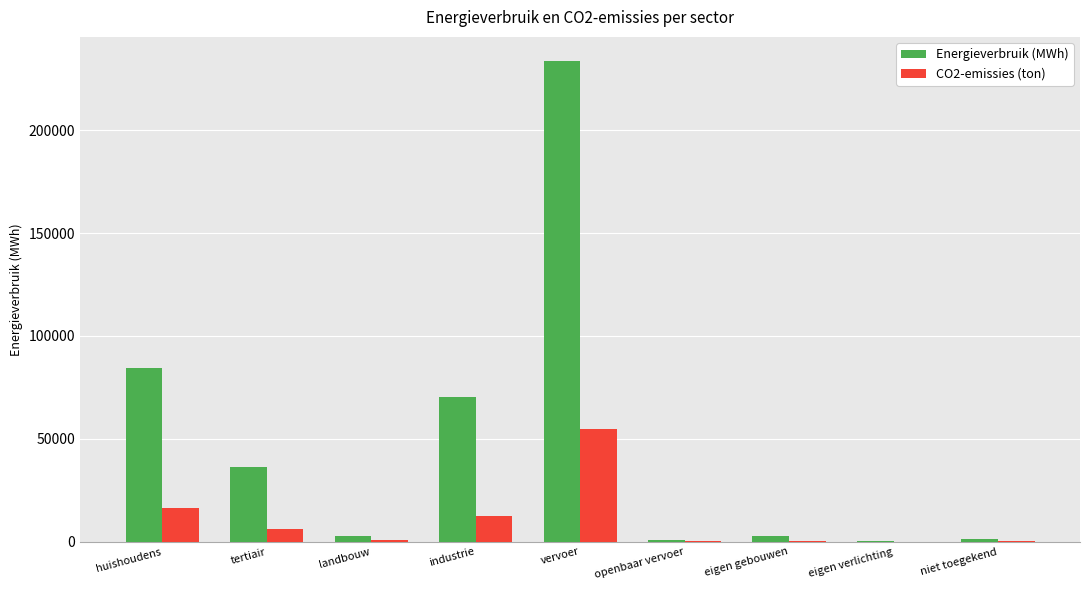

Which series has the largest range (max minus min)?

Energieverbruik (MWh)